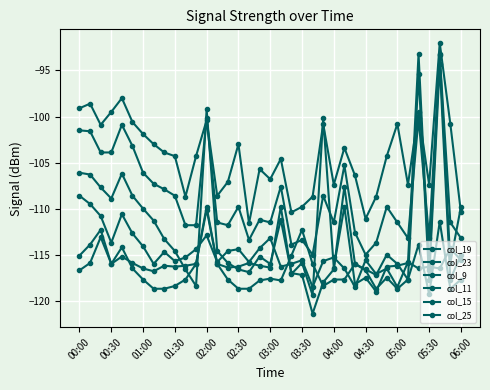

How many lines are shown in the chart?

6